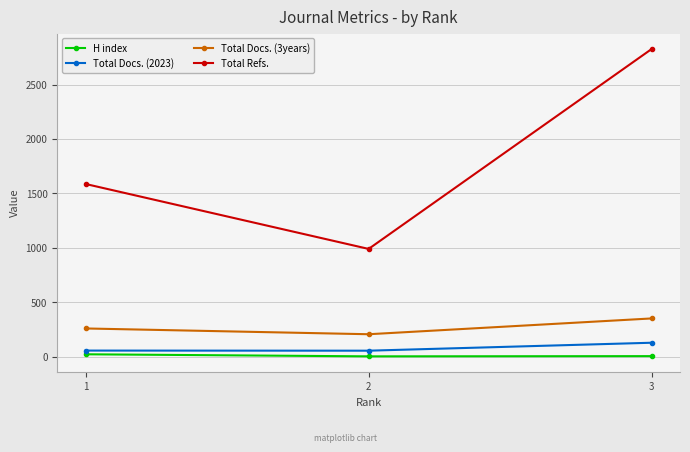

Which series has the largest total across all categories?

Total Refs.